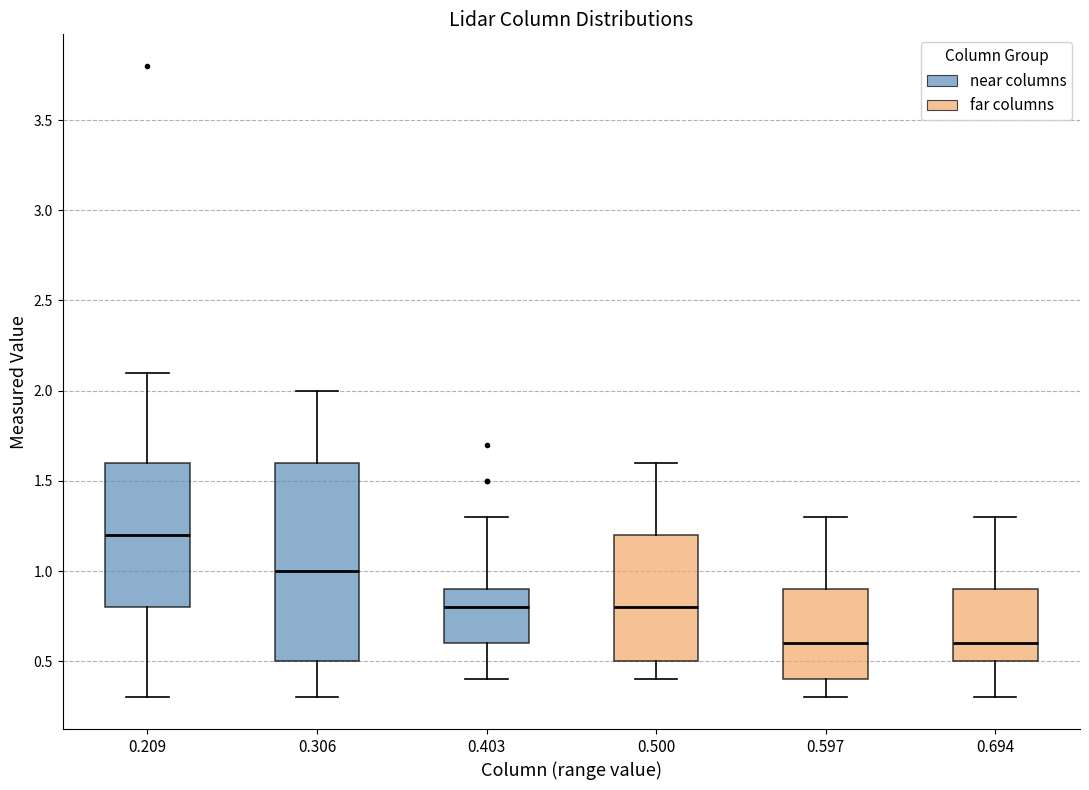

Reading left to right, read every box against the y-axis: the position of its median line, the range the box covers, and the ends of its whiskers. The values are not printed on the chart, so give them approximately, as read against the axis.

0.209: median 1.2, box 0.8 to 1.6, whiskers 0.3 to 2.1
0.306: median 1.0, box 0.5 to 1.6, whiskers 0.3 to 2.0
0.403: median 0.8, box 0.6 to 0.9, whiskers 0.4 to 1.3
0.500: median 0.8, box 0.5 to 1.2, whiskers 0.4 to 1.6
0.597: median 0.6, box 0.4 to 0.9, whiskers 0.3 to 1.3
0.694: median 0.6, box 0.5 to 0.9, whiskers 0.3 to 1.3